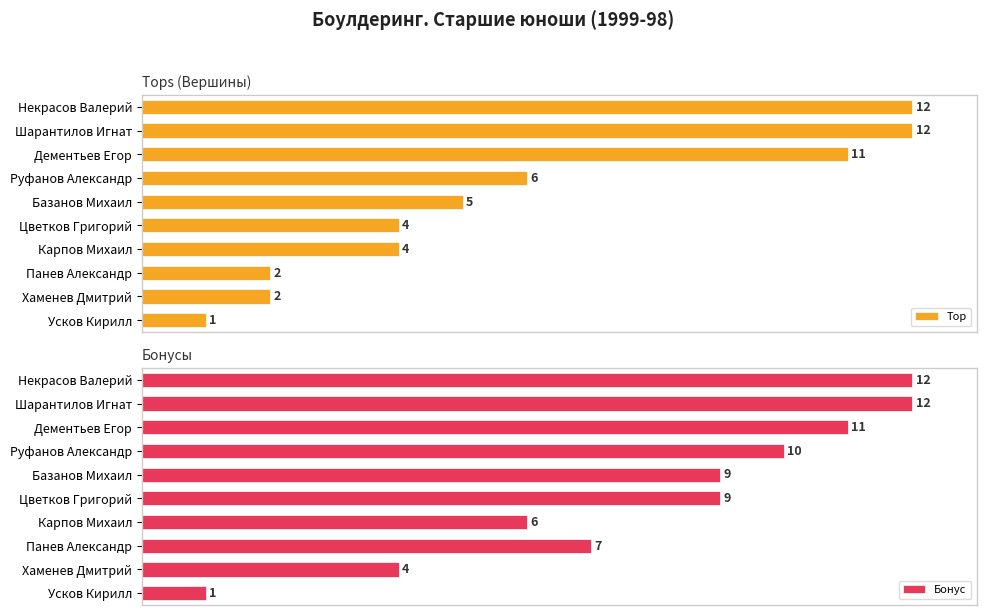

List the series in order of their peak value, lowest first.

Top, Бонус